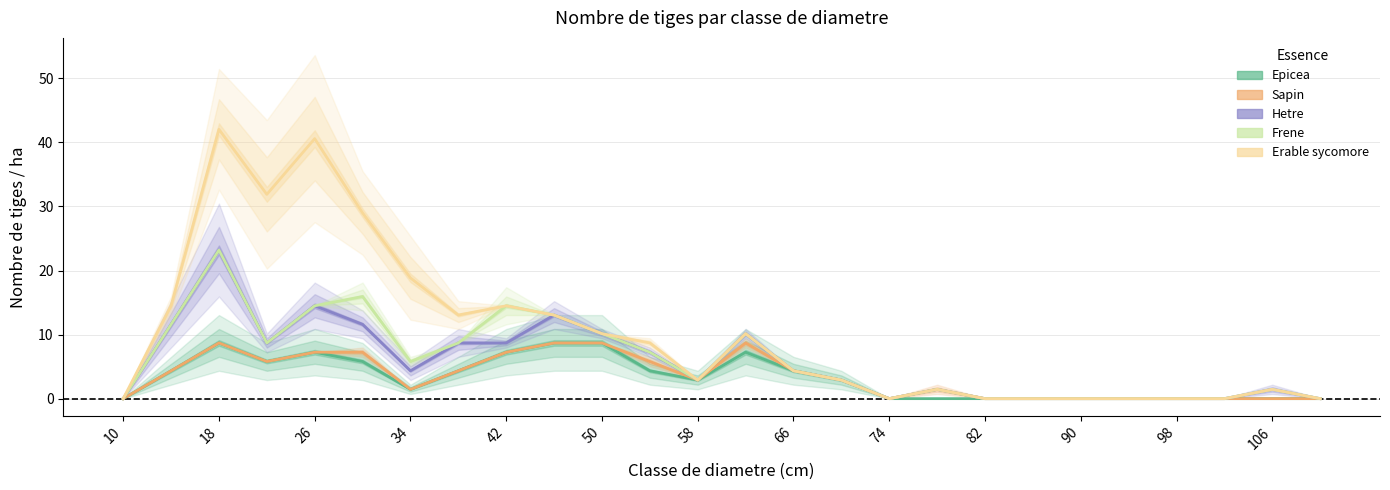

Which series has the widest spread of values?

Erable sycomore